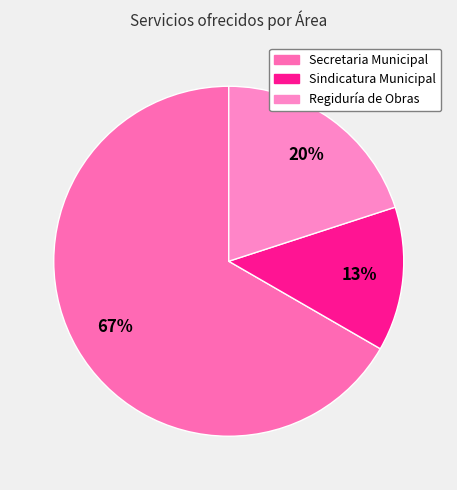

Is there a majority slice in this chart?

Yes